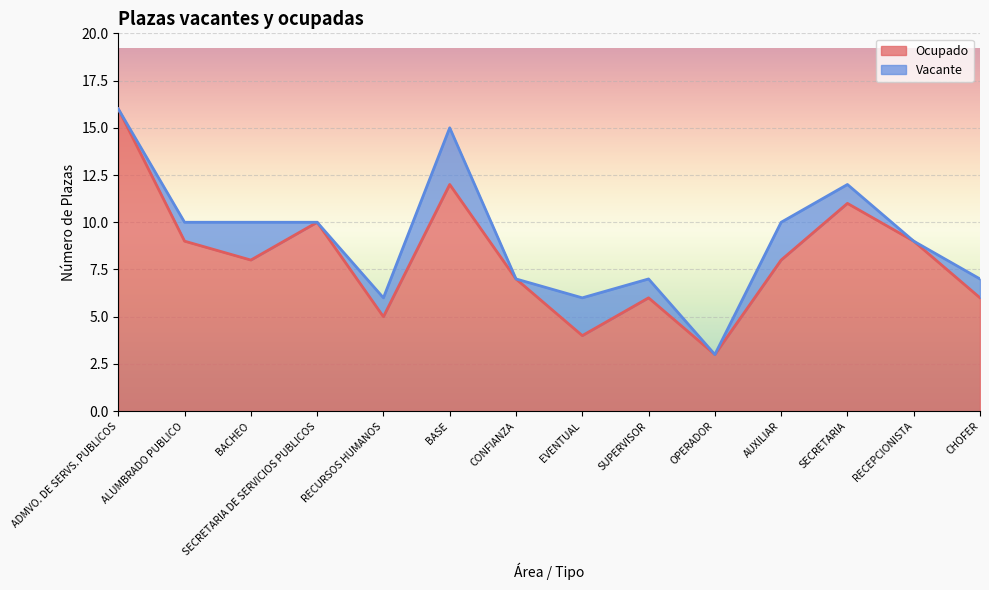

Is it true that the value at CHOFER is 10?

False